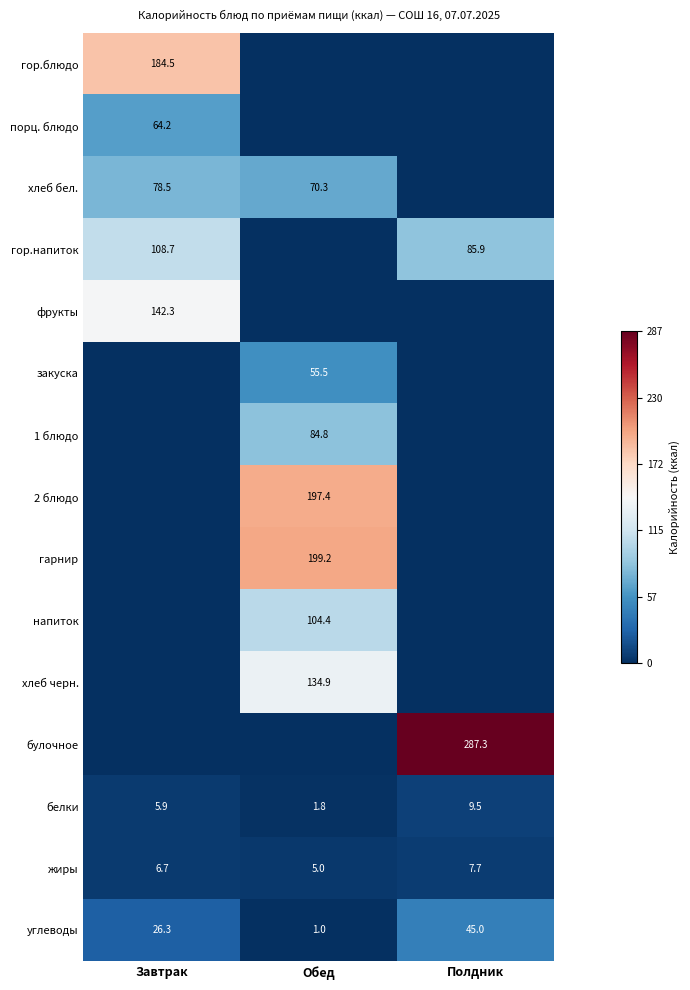

Where does the белки series first go above 5?

Завтрак